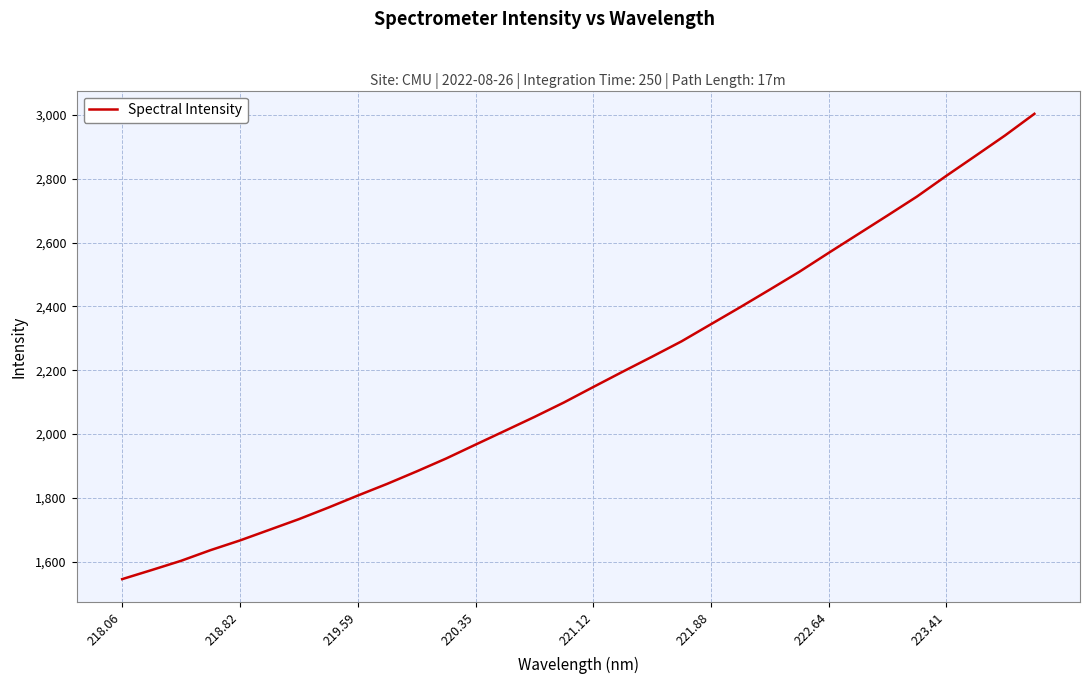

How many series are shown in this chart?

1